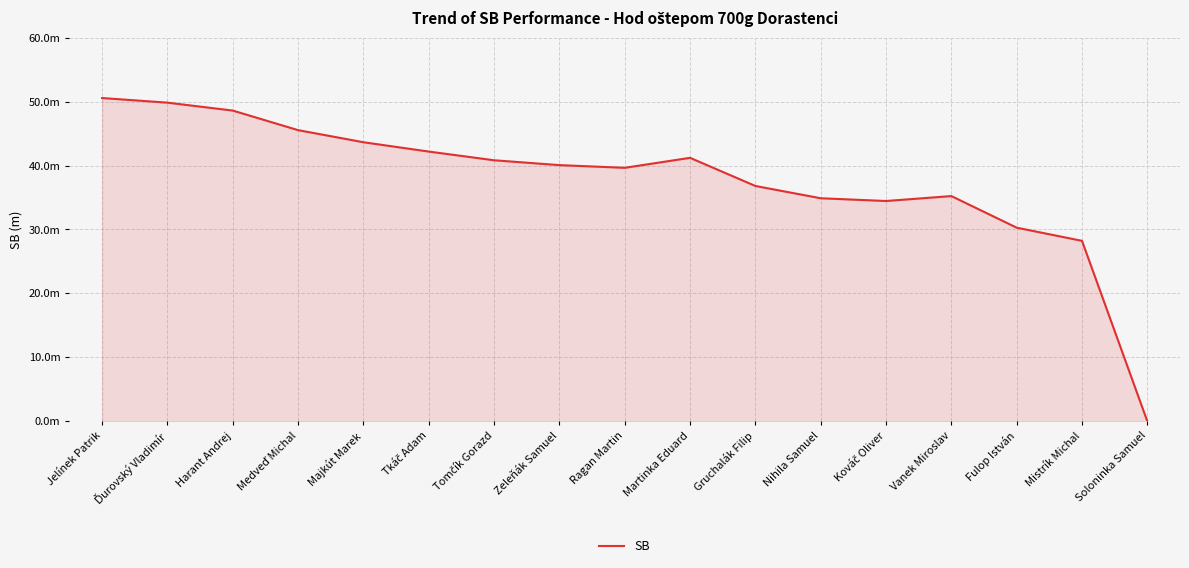

Where is the data nearest to the value 25?

Mistrík Michal